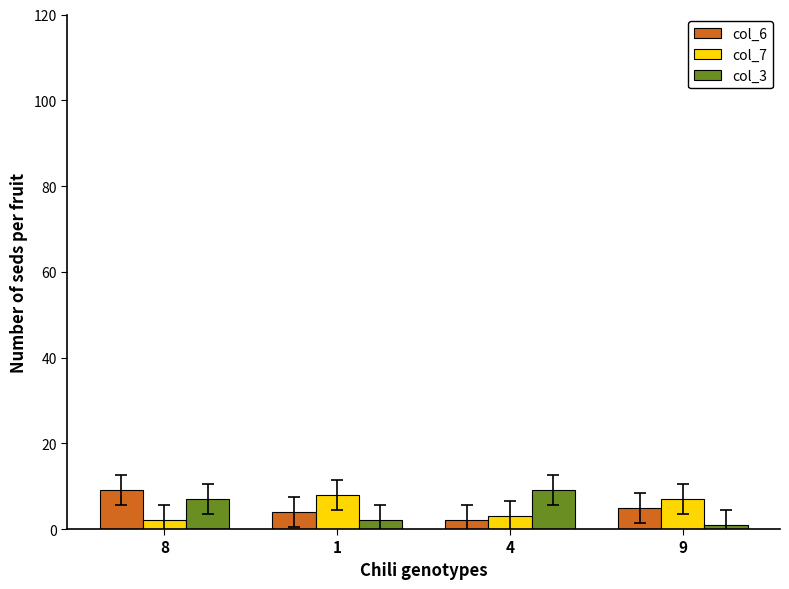

What is the value of the col_6 bar at the 3rd from the left?

2